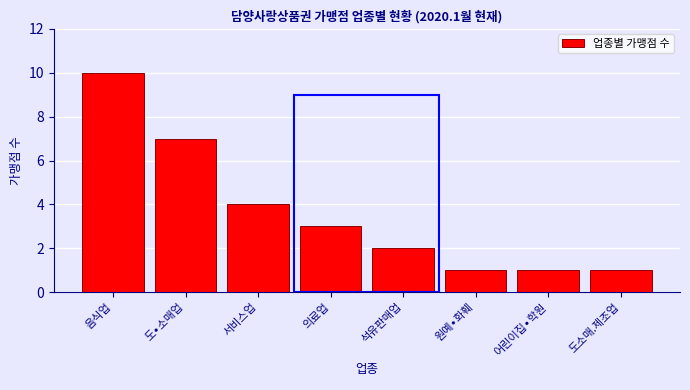

Reading left to right, transcribe all the data shown in this chart.

10	7	4	3	2	1	1	1